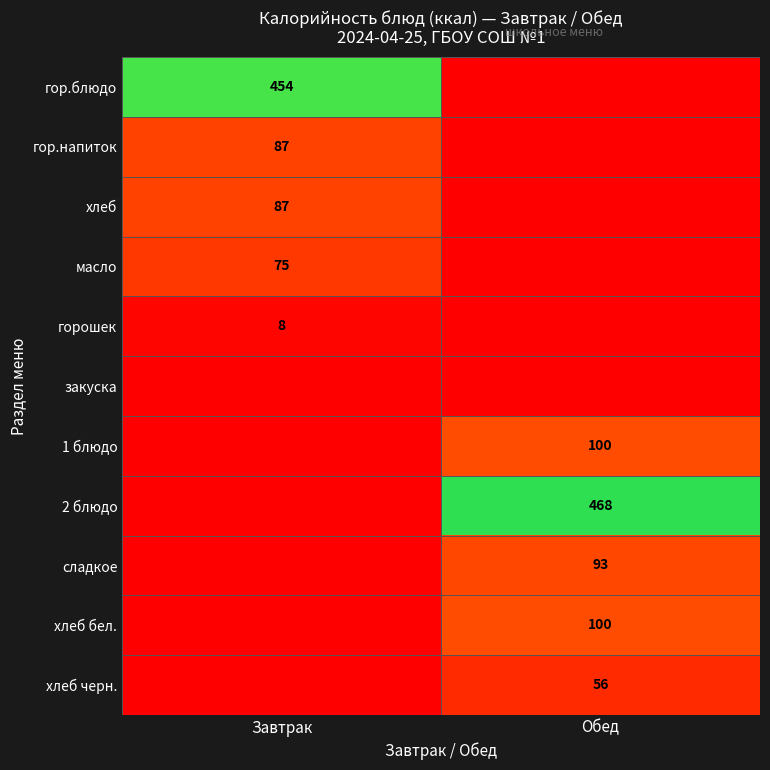

Which has a higher value, Завтрак or Обед?

Завтрак